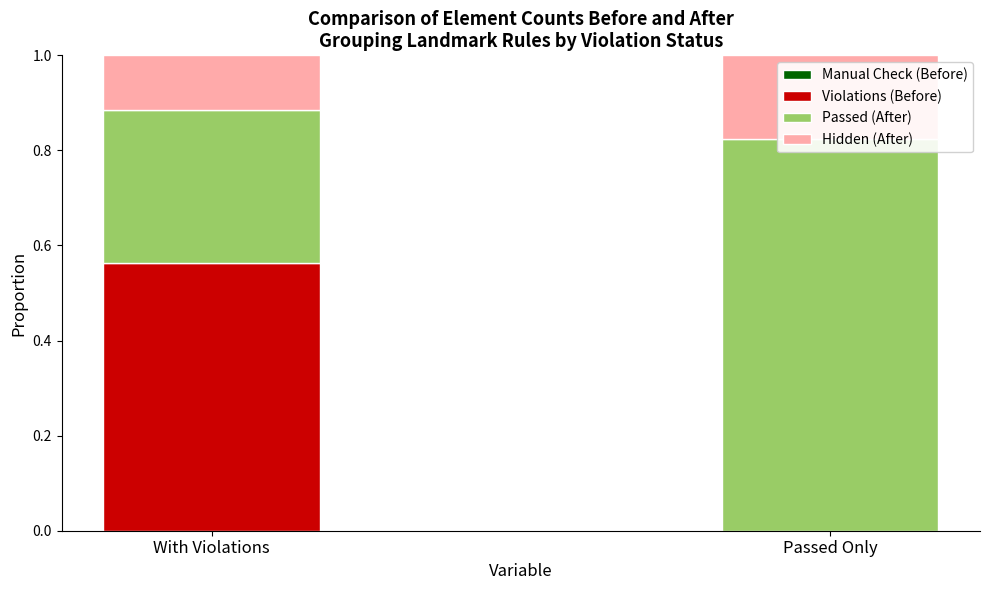

How many series are shown in this chart?

4